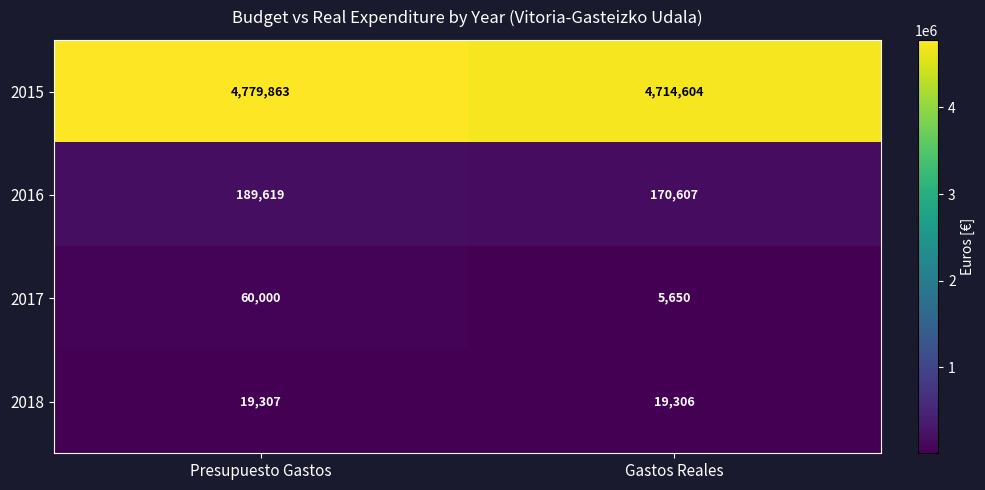

Between Presupuesto Gastos and Gastos Reales, which series saw the biggest shift?

2015